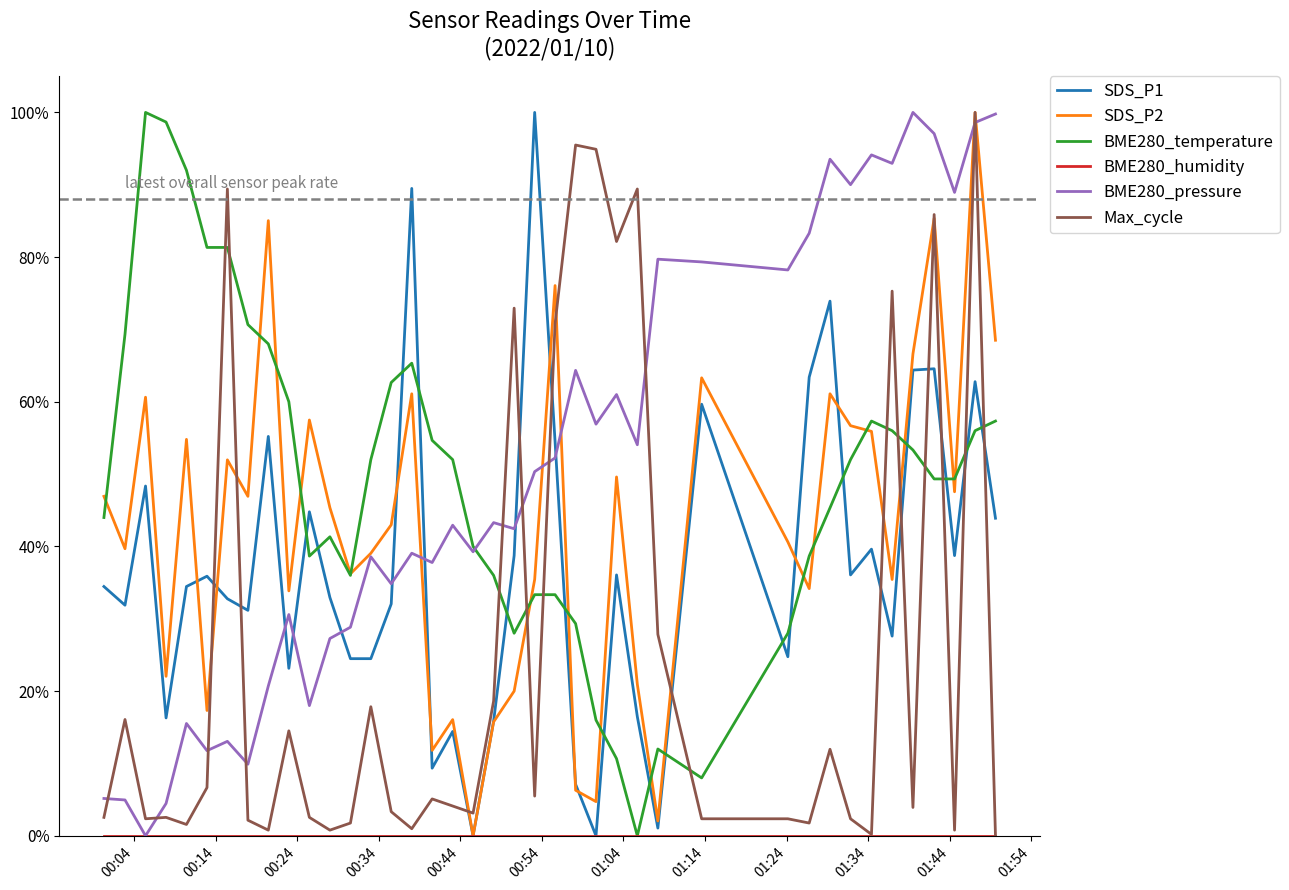

Reading left to right, list all the values displayed in this chart.

SDS_P1: 0.3	0.3	0.5	0.2	0.3	0.4	0.3	0.3	0.6	0.2	0.4	0.3	0.2	0.2	0.3	0.9	0.1	0.1	0.0	0.2	0.4	1.0	0.5	0.1	0.0	0.4	0.2	0.0	0.6	0.2	0.6	0.7	0.4	0.4	0.3	0.6	0.6	0.4	0.6	0.4
SDS_P2: 0.5	0.4	0.6	0.2	0.5	0.2	0.5	0.5	0.9	0.3	0.6	0.5	0.4	0.4	0.4	0.6	0.1	0.2	0.0	0.2	0.2	0.4	0.8	0.1	0.0	0.5	0.2	0.0	0.6	0.4	0.3	0.6	0.6	0.6	0.4	0.7	0.9	0.5	1.0	0.7
BME280_temperature: 0.4	0.7	1.0	1.0	0.9	0.8	0.8	0.7	0.7	0.6	0.4	0.4	0.4	0.5	0.6	0.7	0.5	0.5	0.4	0.4	0.3	0.3	0.3	0.3	0.2	0.1	0.0	0.1	0.1	0.3	0.4	0.5	0.5	0.6	0.6	0.5	0.5	0.5	0.6	0.6
BME280_humidity: 0.0	0.0	0.0	0.0	0.0	0.0	0.0	0.0	0.0	0.0	0.0	0.0	0.0	0.0	0.0	0.0	0.0	0.0	0.0	0.0	0.0	0.0	0.0	0.0	0.0	0.0	0.0	0.0	0.0	0.0	0.0	0.0	0.0	0.0	0.0	0.0	0.0	0.0	0.0	0.0
BME280_pressure: 0.1	0.0	0.0	0.0	0.2	0.1	0.1	0.1	0.2	0.3	0.2	0.3	0.3	0.4	0.3	0.4	0.4	0.4	0.4	0.4	0.4	0.5	0.5	0.6	0.6	0.6	0.5	0.8	0.8	0.8	0.8	0.9	0.9	0.9	0.9	1.0	1.0	0.9	1.0	1.0
Max_cycle: 0.0	0.2	0.0	0.0	0.0	0.1	0.9	0.0	0.0	0.1	0.0	0.0	0.0	0.2	0.0	0.0	0.1	0.0	0.0	0.2	0.7	0.1	0.7	1.0	0.9	0.8	0.9	0.3	0.0	0.0	0.0	0.1	0.0	0.0	0.8	0.0	0.9	0.0	1.0	0.0